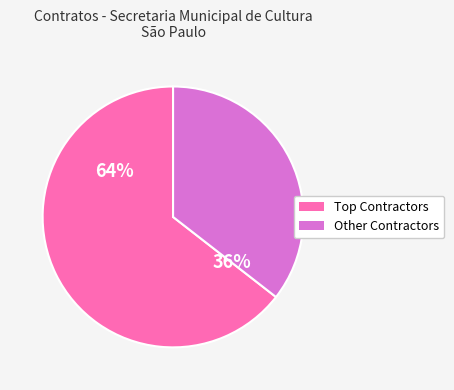

Count the number of slices in the pie.

2